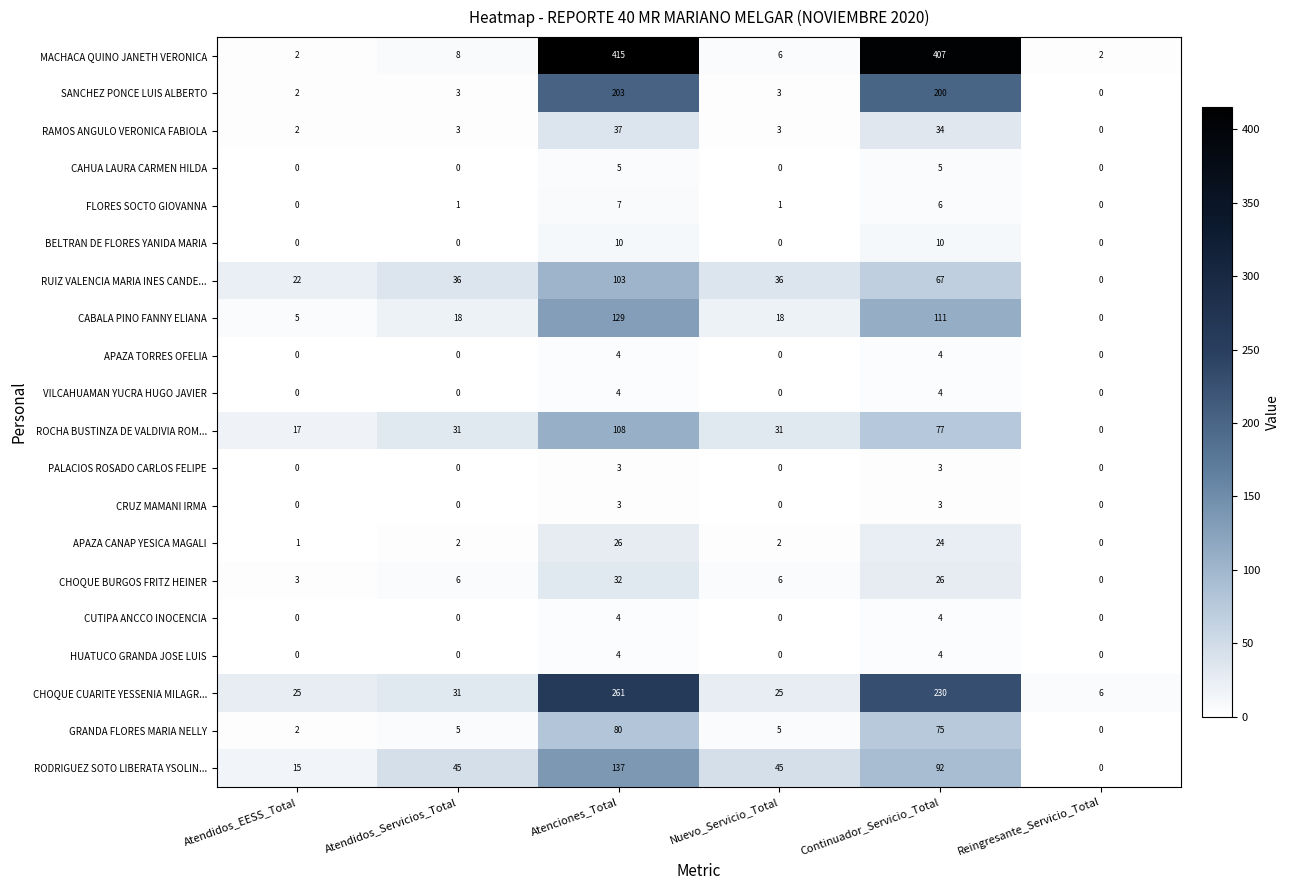

Which category has the highest value across all series?

Atenciones_Total